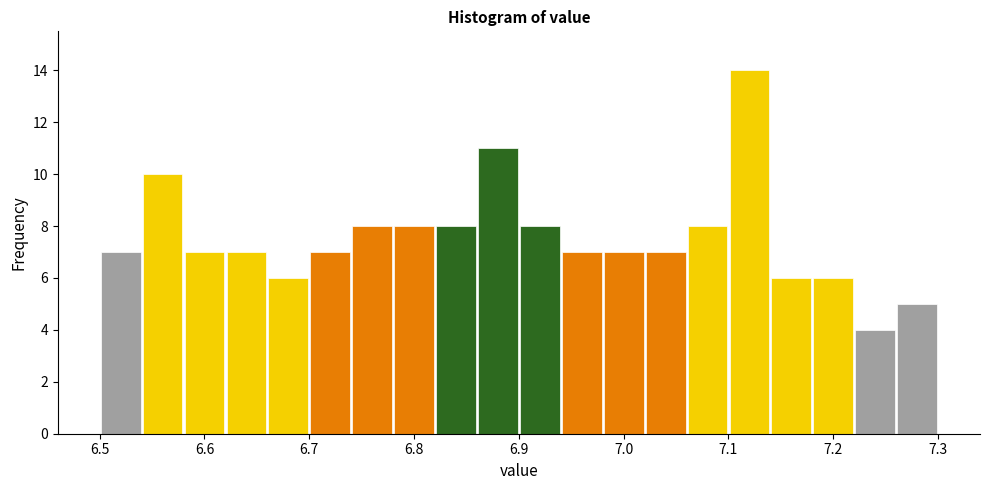

Which range on the x-axis has the tallest bar?

7.10 to 7.14